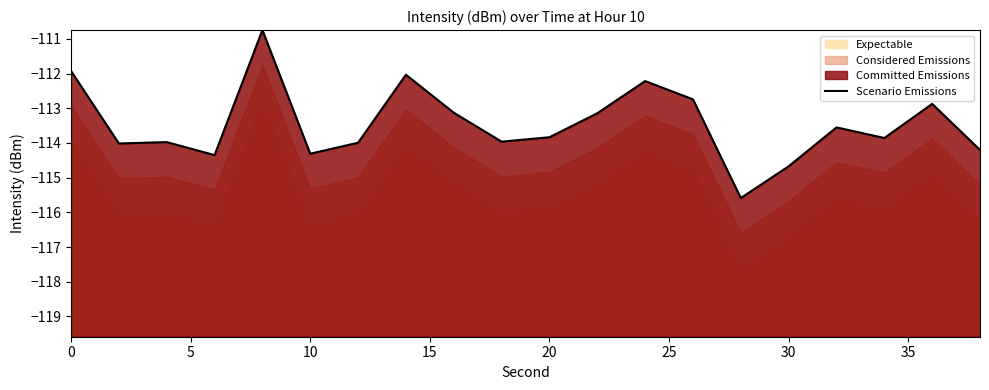

How many values are below -113?

14